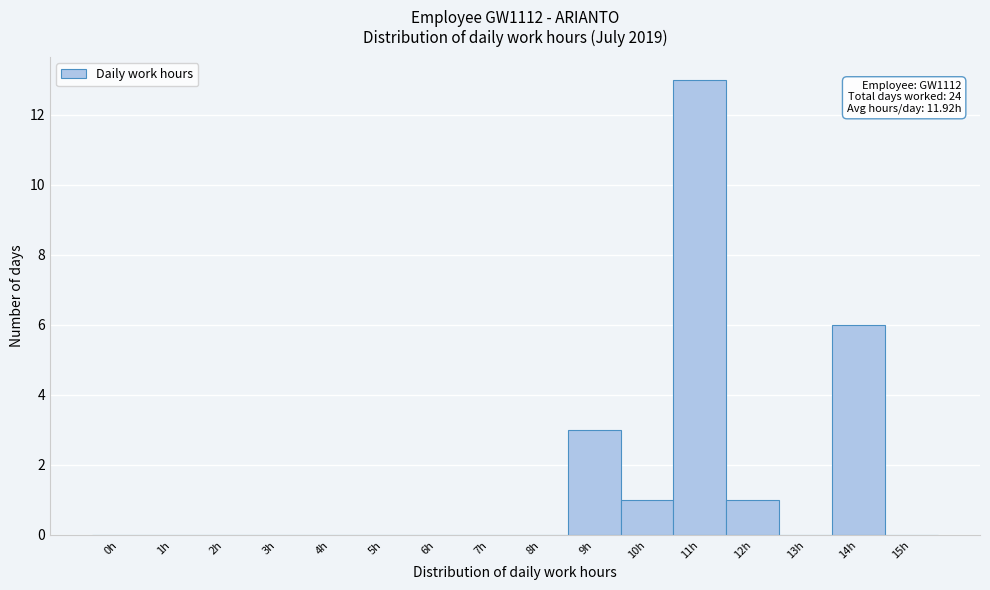

Reading right to left, extract all data points from this chart.

15h=0	14h=6	13h=0	12h=1	11h=13	10h=1	9h=3	8h=0	7h=0	6h=0	5h=0	4h=0	3h=0	2h=0	1h=0	0h=0